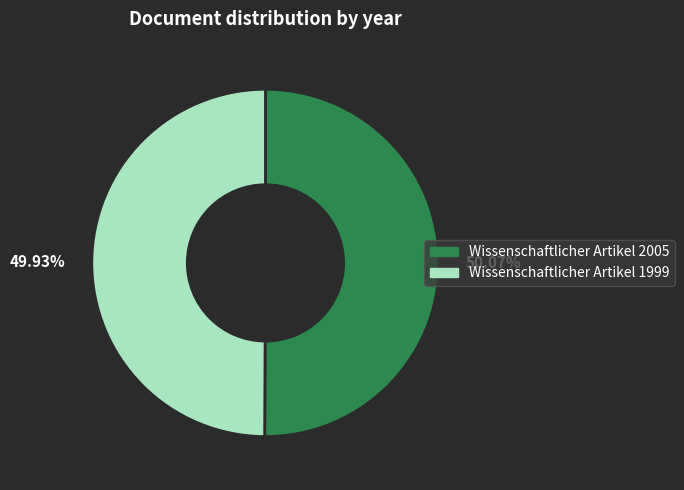

Combined, do 49.93% and 50.07% account for over 50%?

Yes